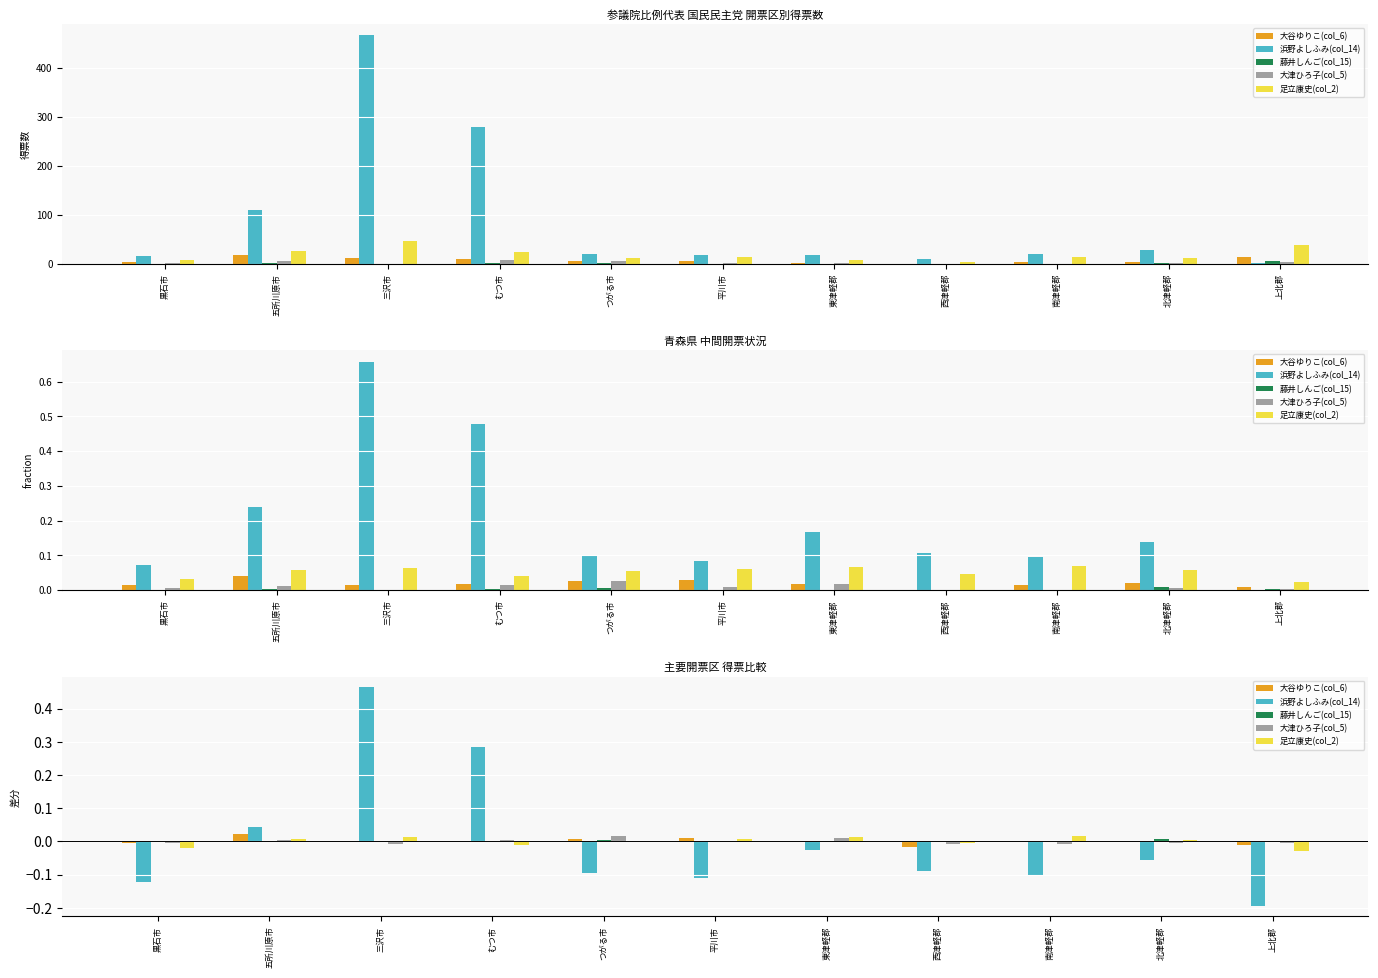

Read the 浜野よしふみ(col_14) value at 黒石市.

-0.1